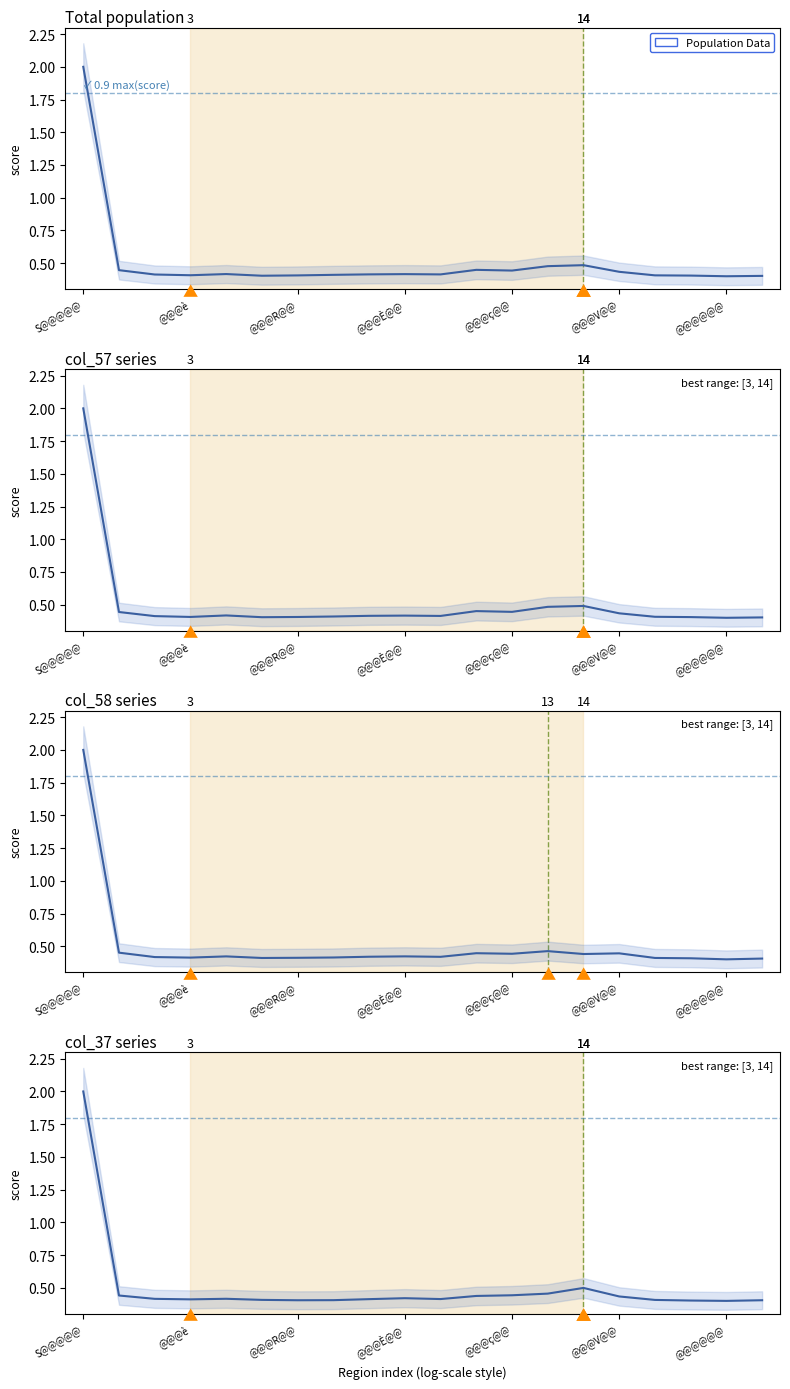

What is the label of the 9th point from the left?

8